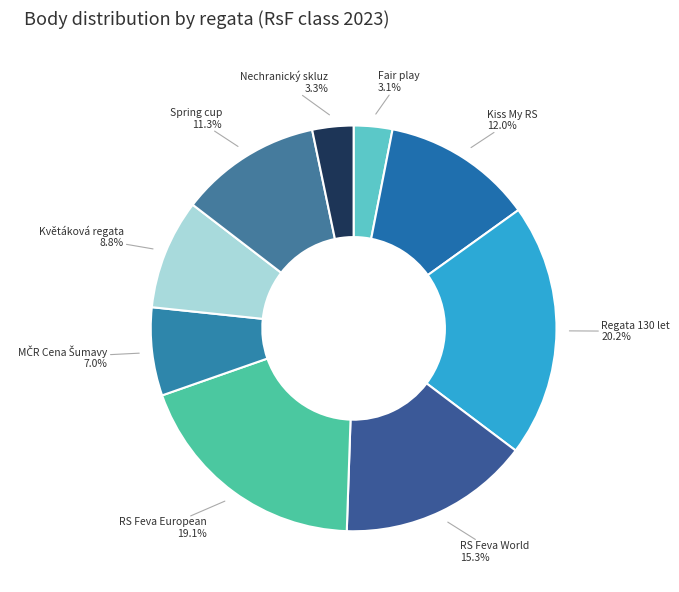

To the nearest percent, what is the difference between the largest and smallest slice percentages?

17%